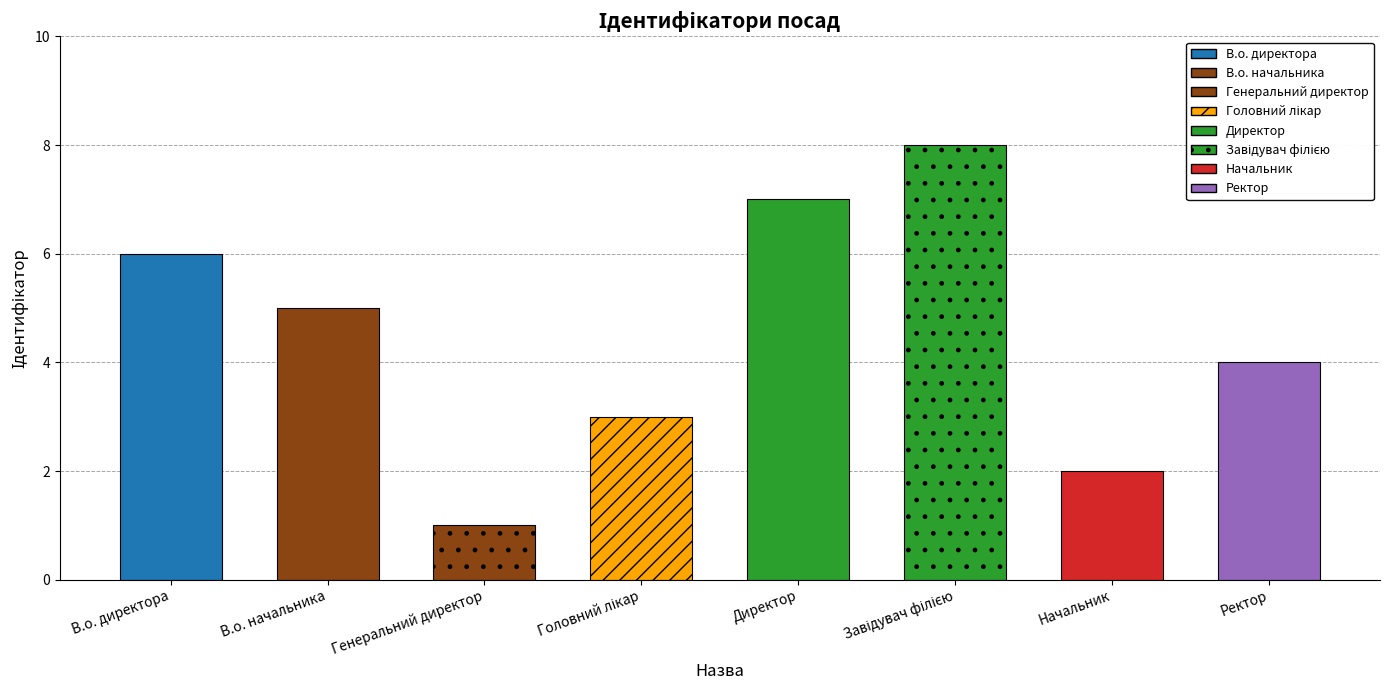

What is the label of the 4th bar from the right?

Директор